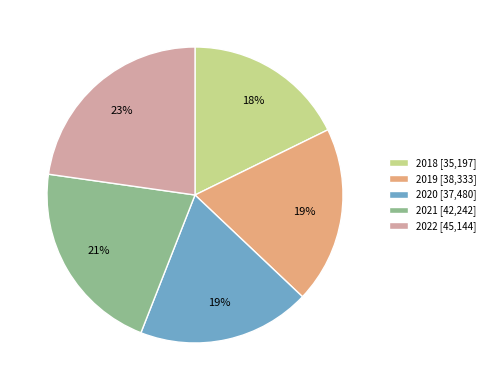

Approximately how many times larger is the value at 2019 compared to 2021?

0.9